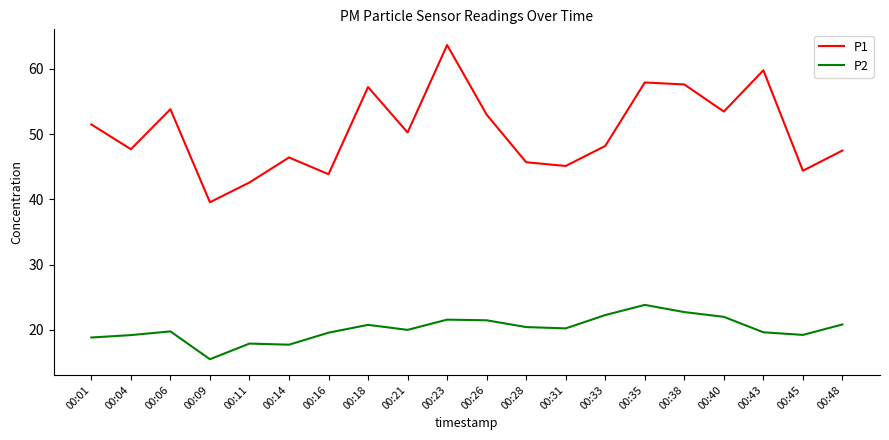

True or false: P1 has more than 2 points higher than both neighbors.

True